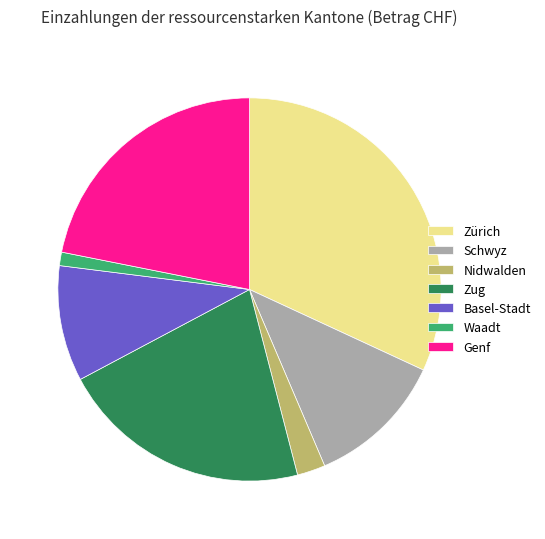

Which slice is the largest?

Zürich